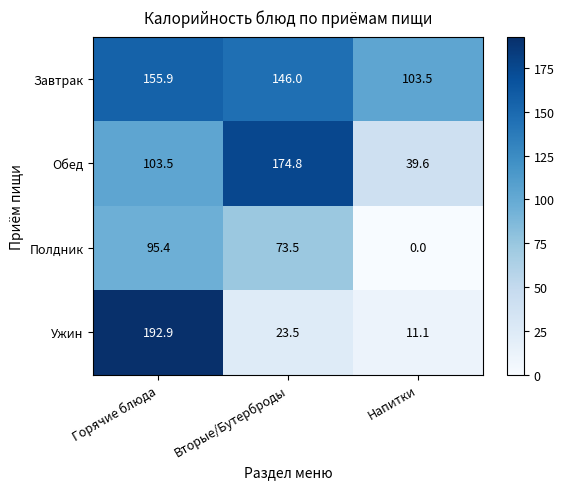

List the series in order of their overall mean, highest first.

Завтрак, Обед, Ужин, Полдник